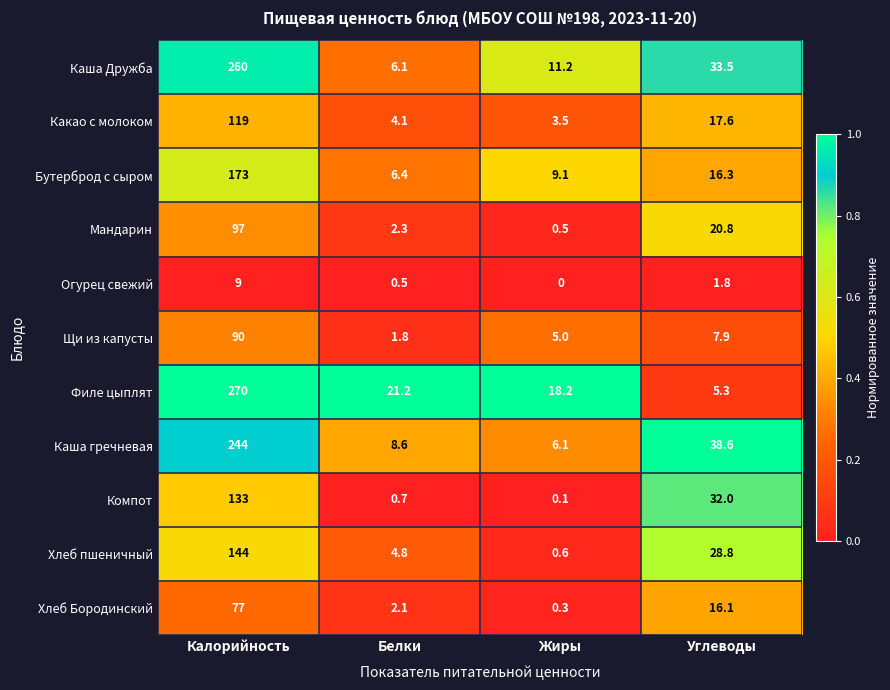

What is the maximum value shown in the chart?

270.0